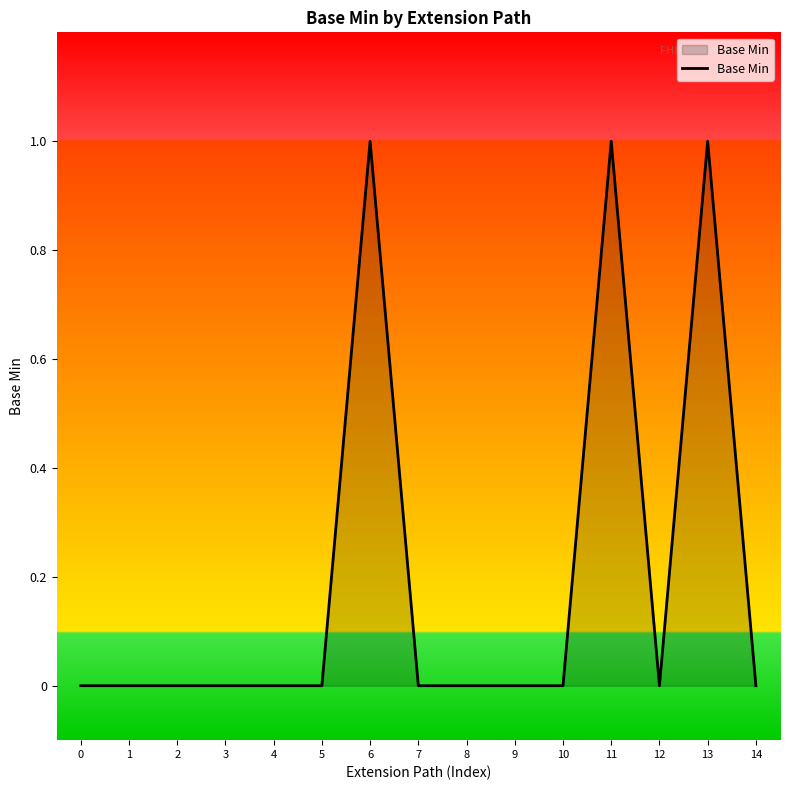

Which has a higher value, 10 or 6?

6